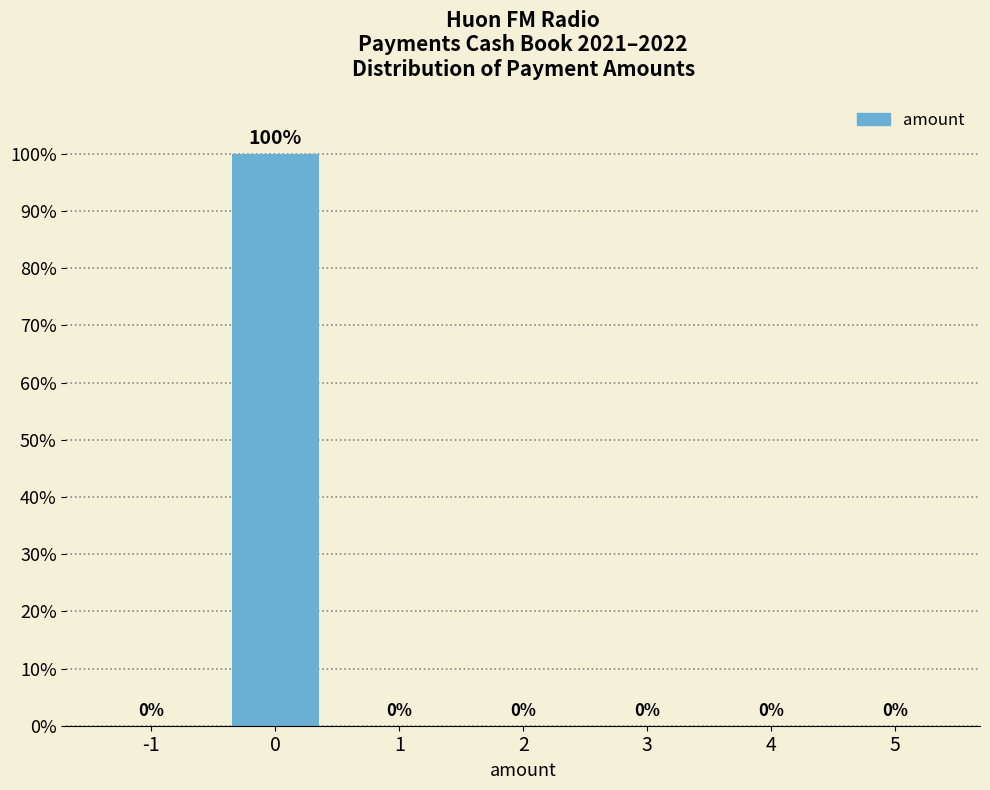

Reading left to right, list all the values displayed in this chart.

-1=0	0=100	1=0	2=0	3=0	4=0	5=0